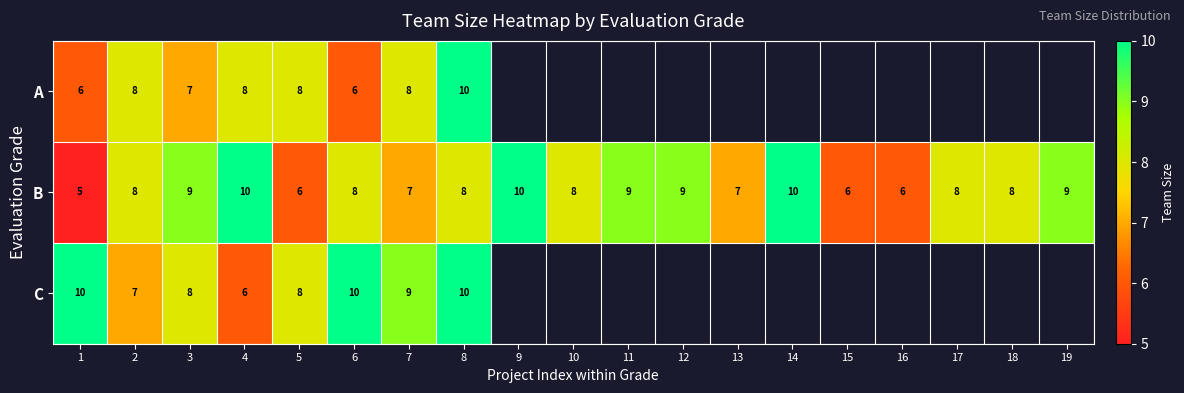

What is the average value of the B series?

8